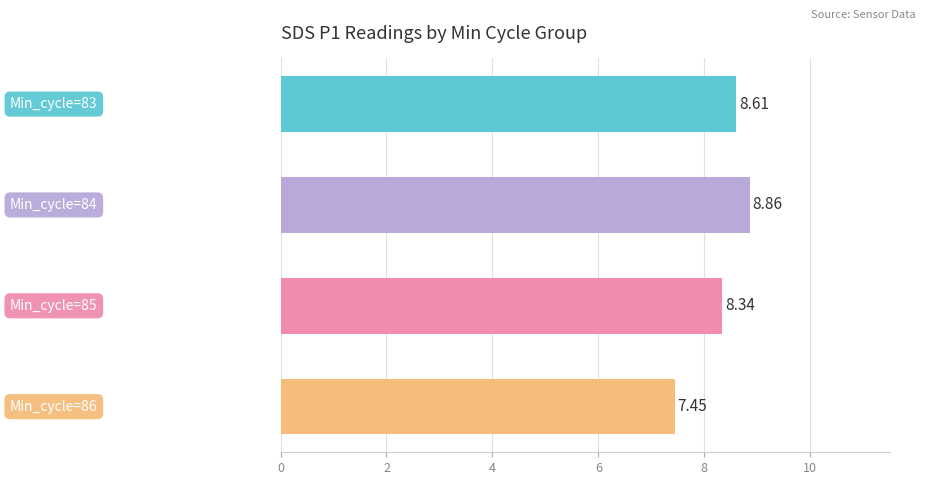

What is the difference between the maximum and minimum values?

1.4